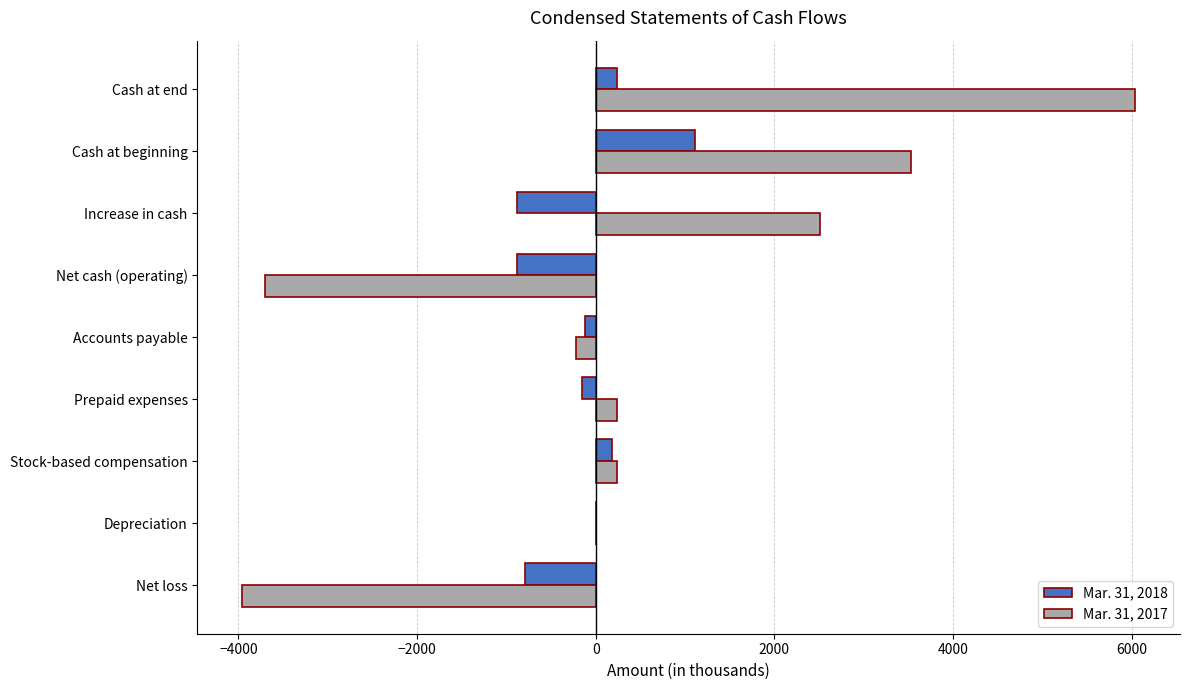

The value of Mar. 31, 2017 at Net cash (operating) is -5141. True or false?

False